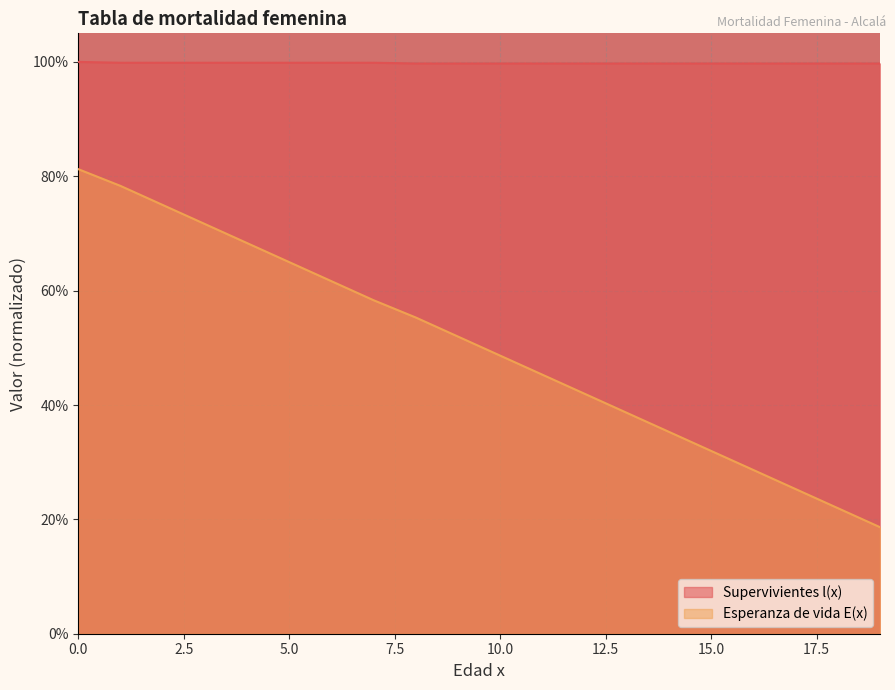

Count the number of data series in this chart.

2